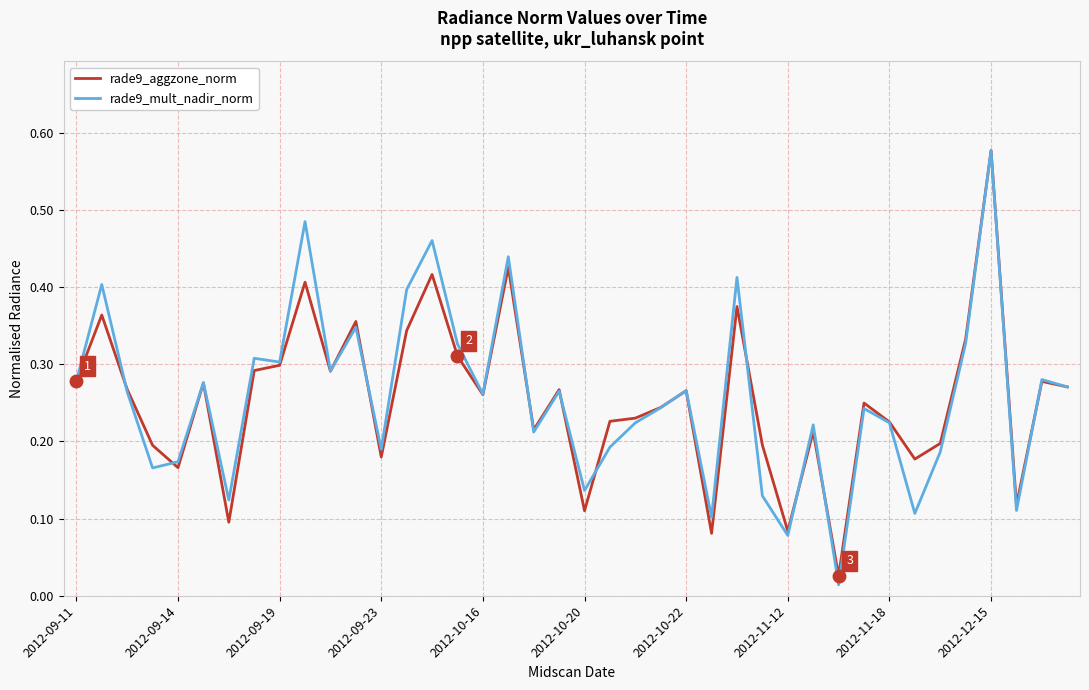

Which series has the widest spread of values?

rade9_mult_nadir_norm